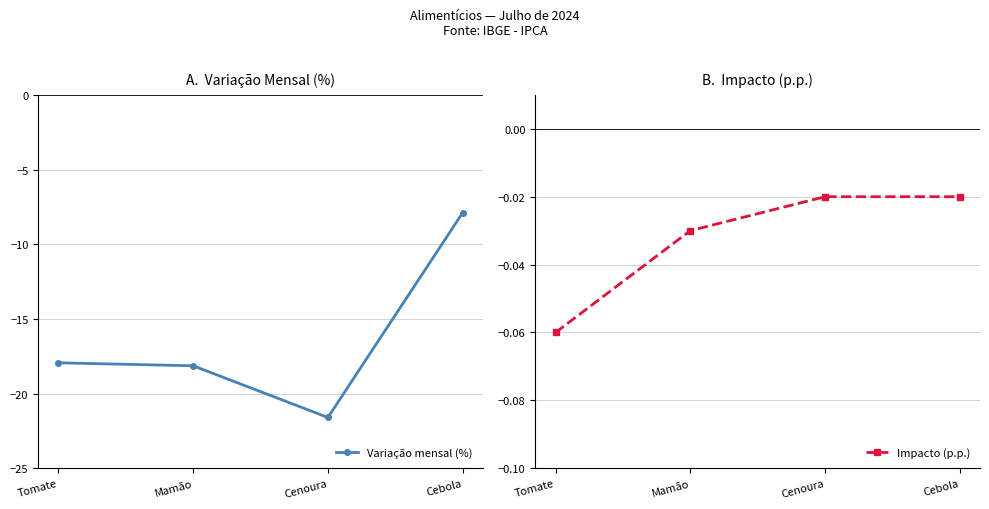

Reading left to right, list all the values displayed in this chart.

Variação mensal (%): Tomate=-17.9	Mamão=-18.1	Cenoura=-21.6	Cebola=-7.9
Impacto (p.p.): Tomate=-0.1	Mamão=-0.0	Cenoura=-0.0	Cebola=-0.0